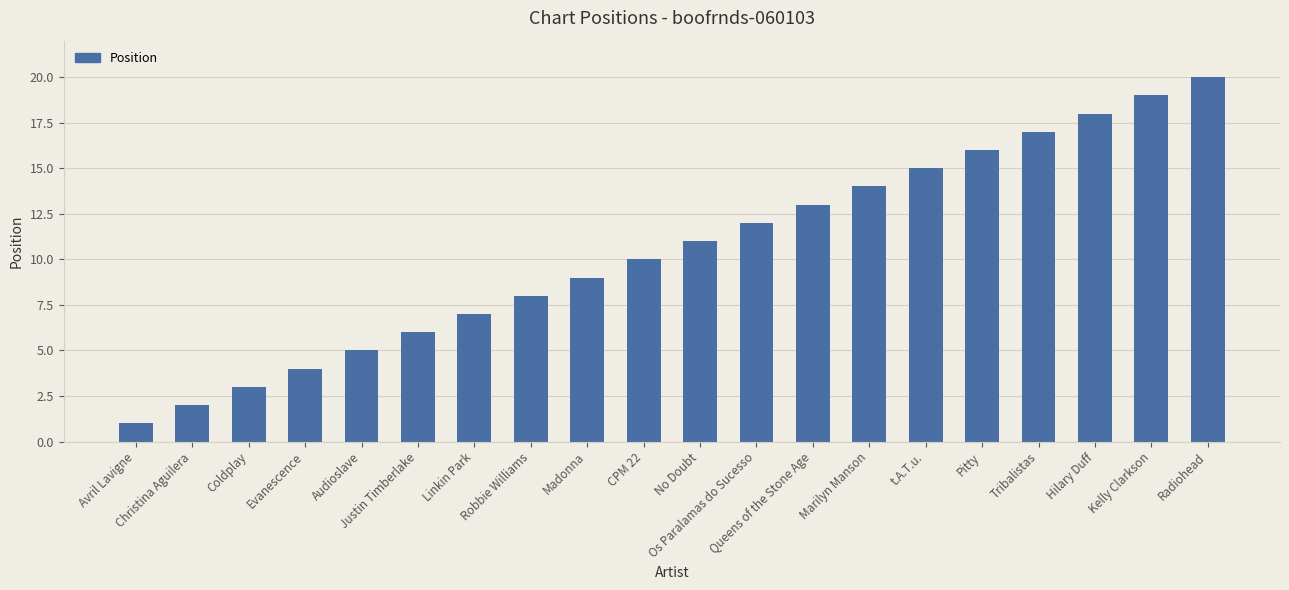

What is the greatest value displayed?

20